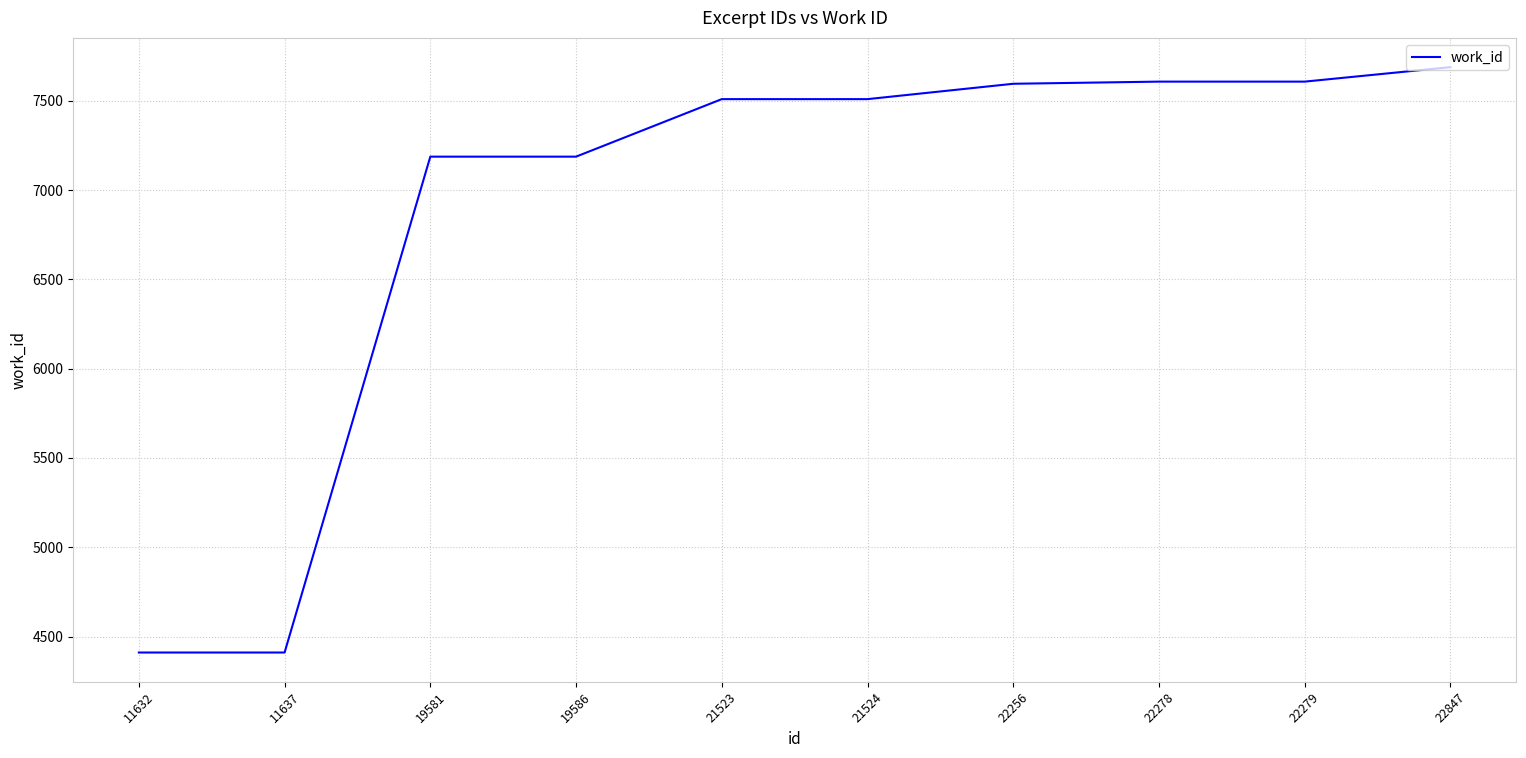

What is the ratio of the value at 19586 to the value at 22279?

0.9